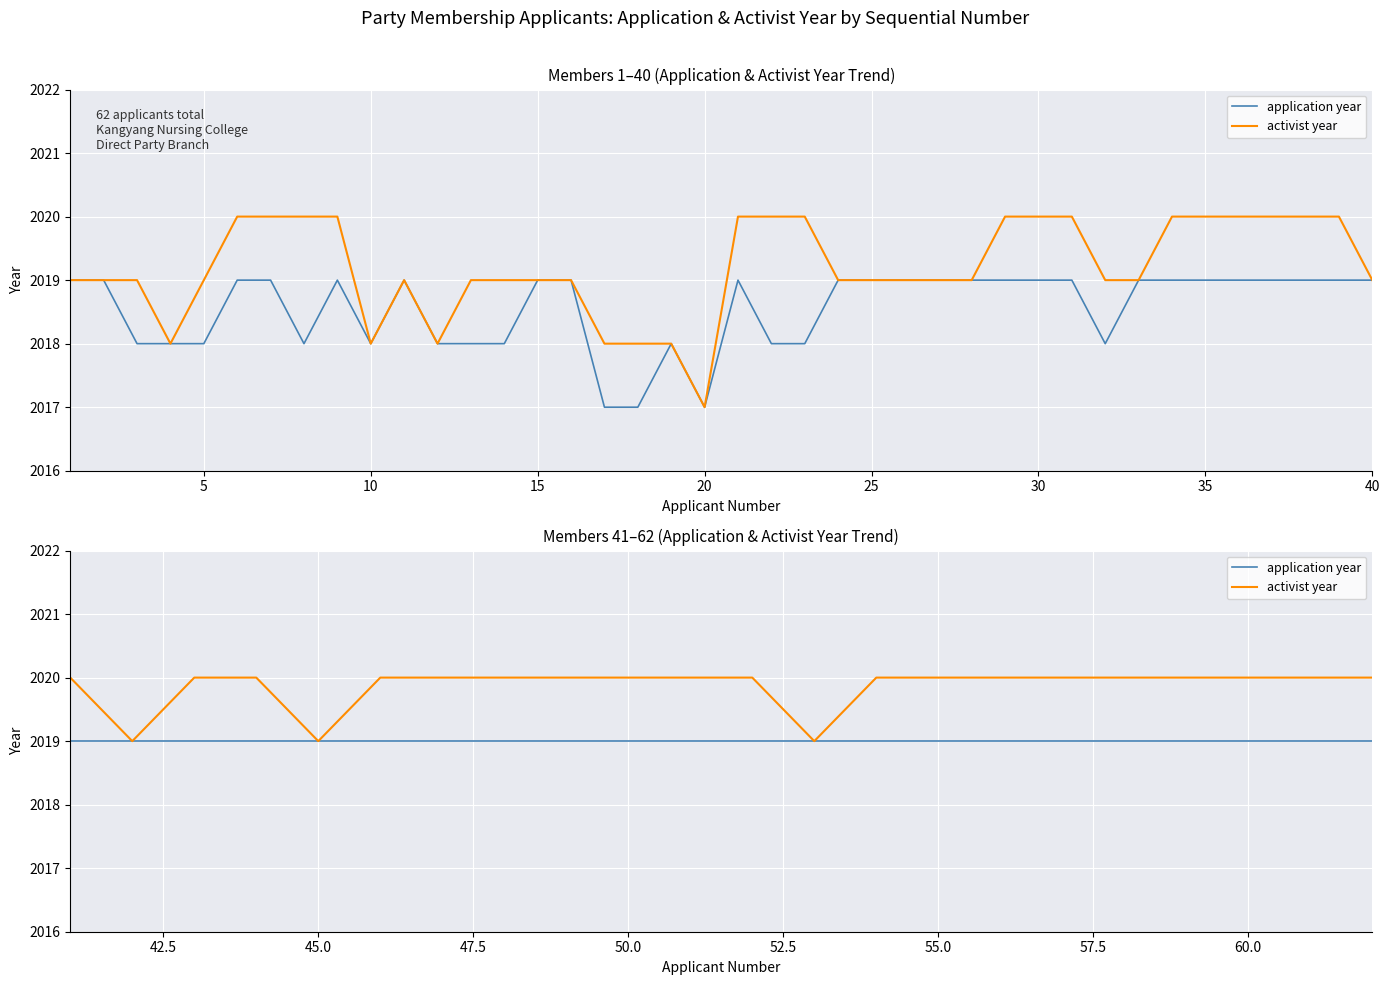

Which series has the largest total across all categories?

activist year